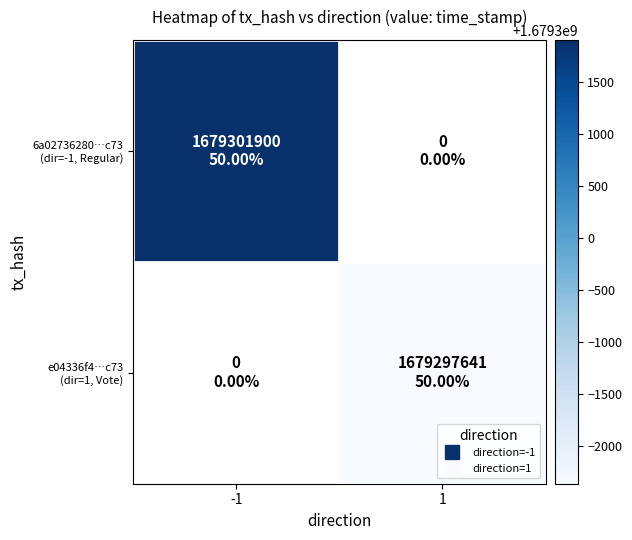

The value of 6a02736280…c73 (dir=-1, Regular) at -1 is 1679301900.0. True or false?

True